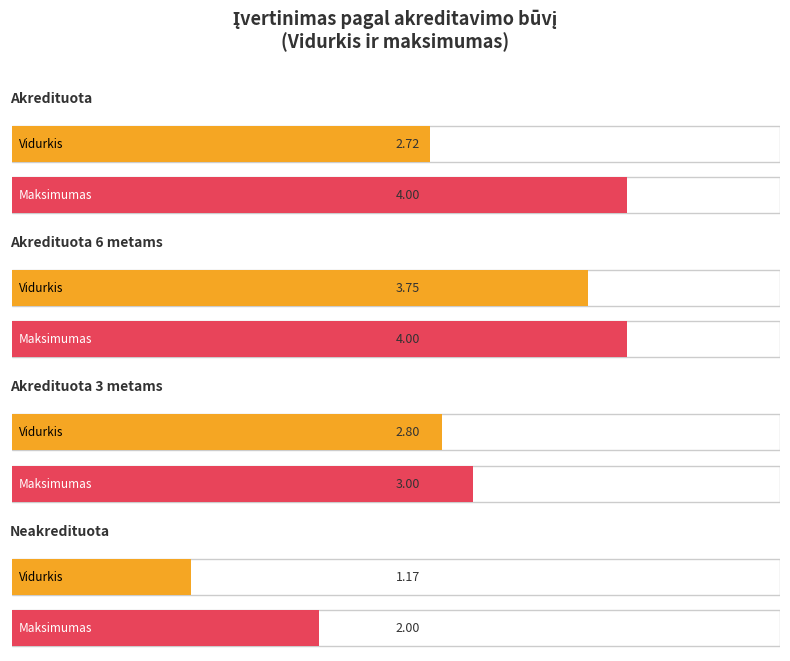

What is the minimum value shown in the chart?

1.2